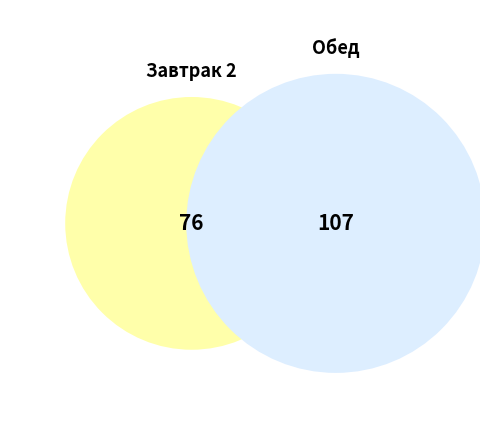

What percentage is the Обед slice, to the nearest percent?

58%